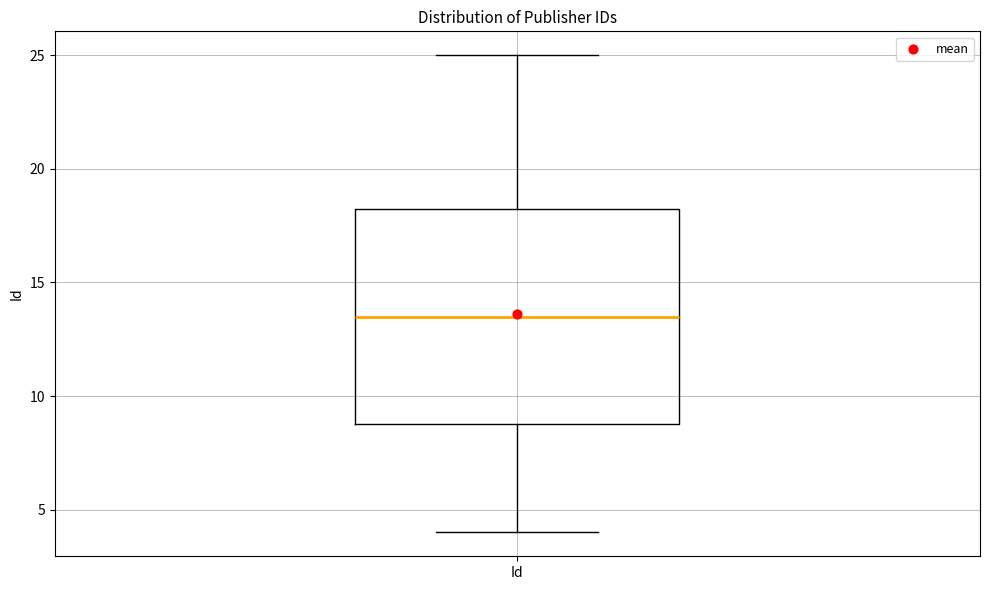

Transcribe this box plot: give where the median line is, the range the box spans, and where the two whiskers end, as read against the y-axis. The values are not printed on the chart, so give them approximately, as read against the axis.

median 13.5, box 9.0 to 18.5, whiskers 4.0 to 25.0